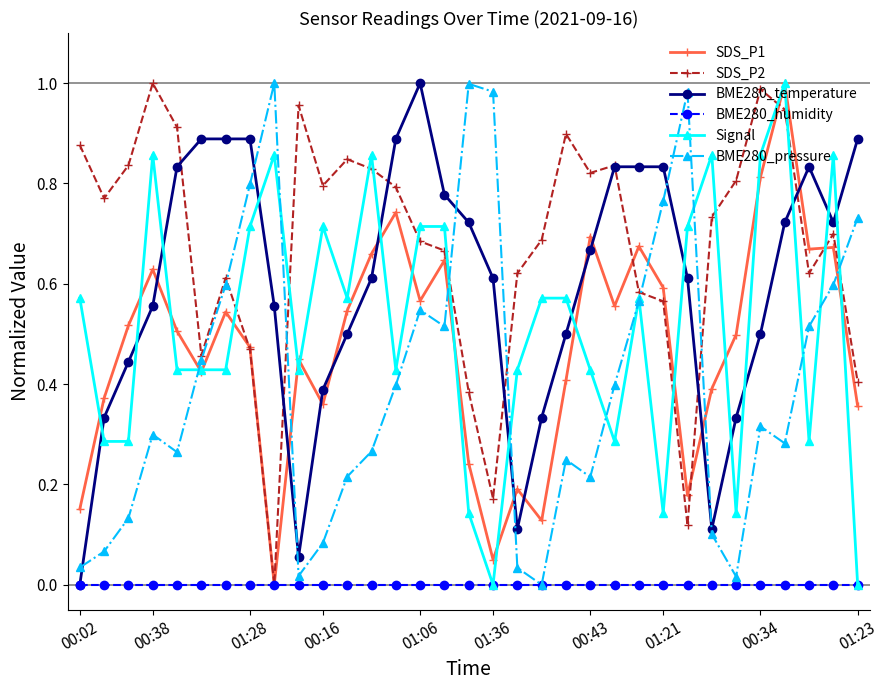

True or false: SDS_P1 and BME280_pressure cross at least once.

True